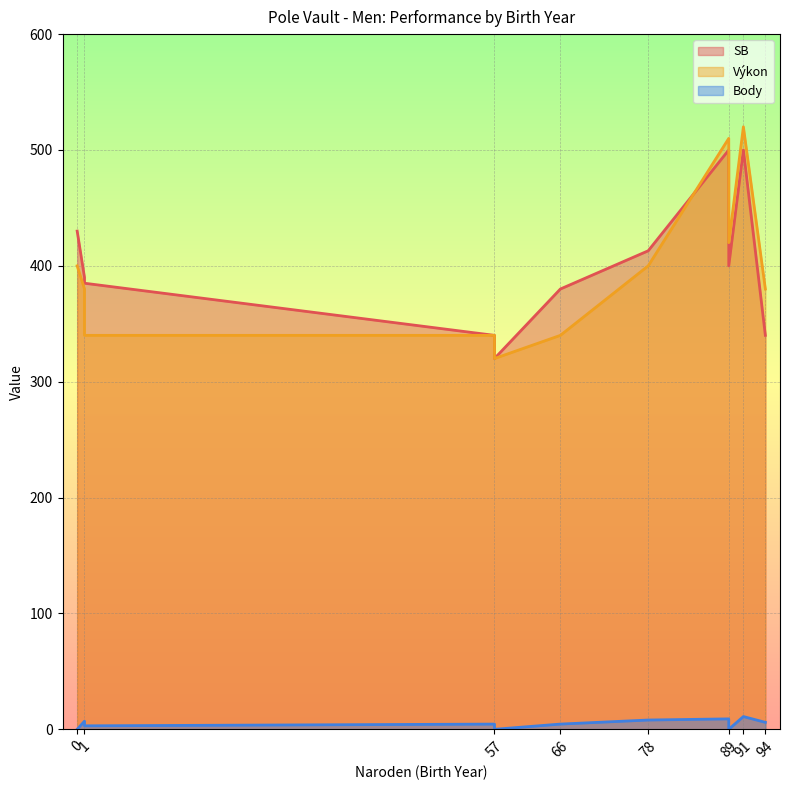

What is the highest value of the SB series?

500.0